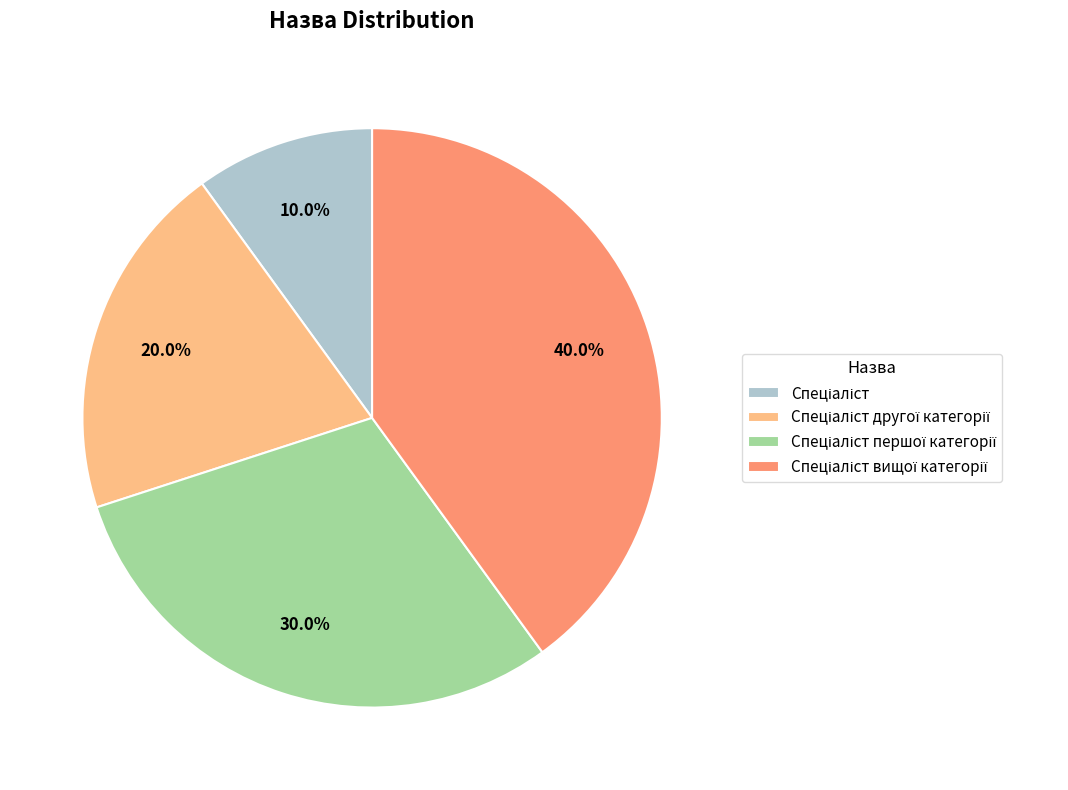

Does any single category account for the majority?

No